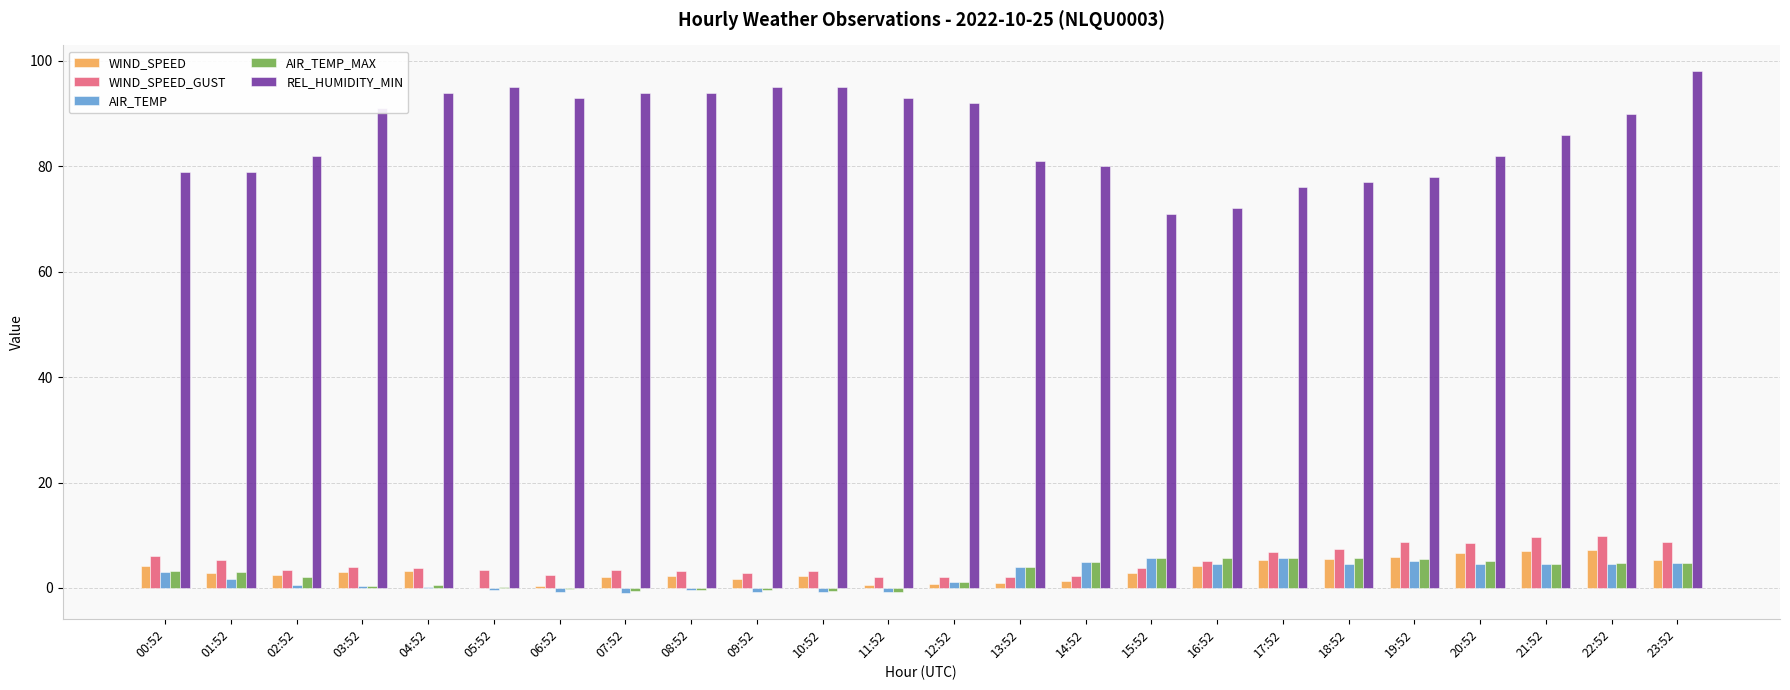

What is the maximum value for WIND_SPEED?

7.2